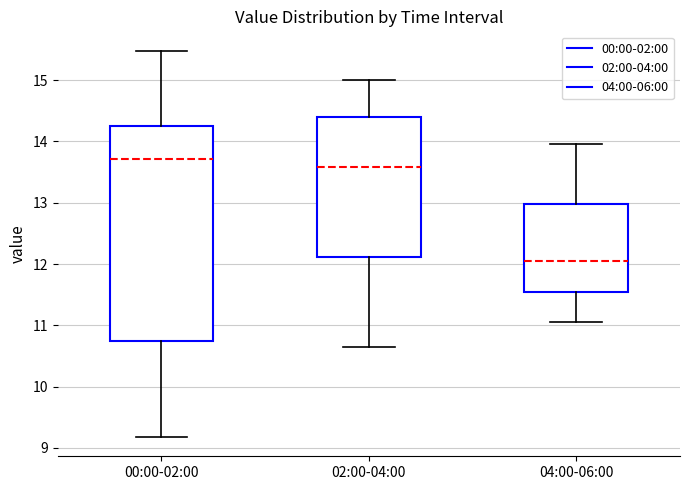

Which box has the lowest median line?

04:00-06:00